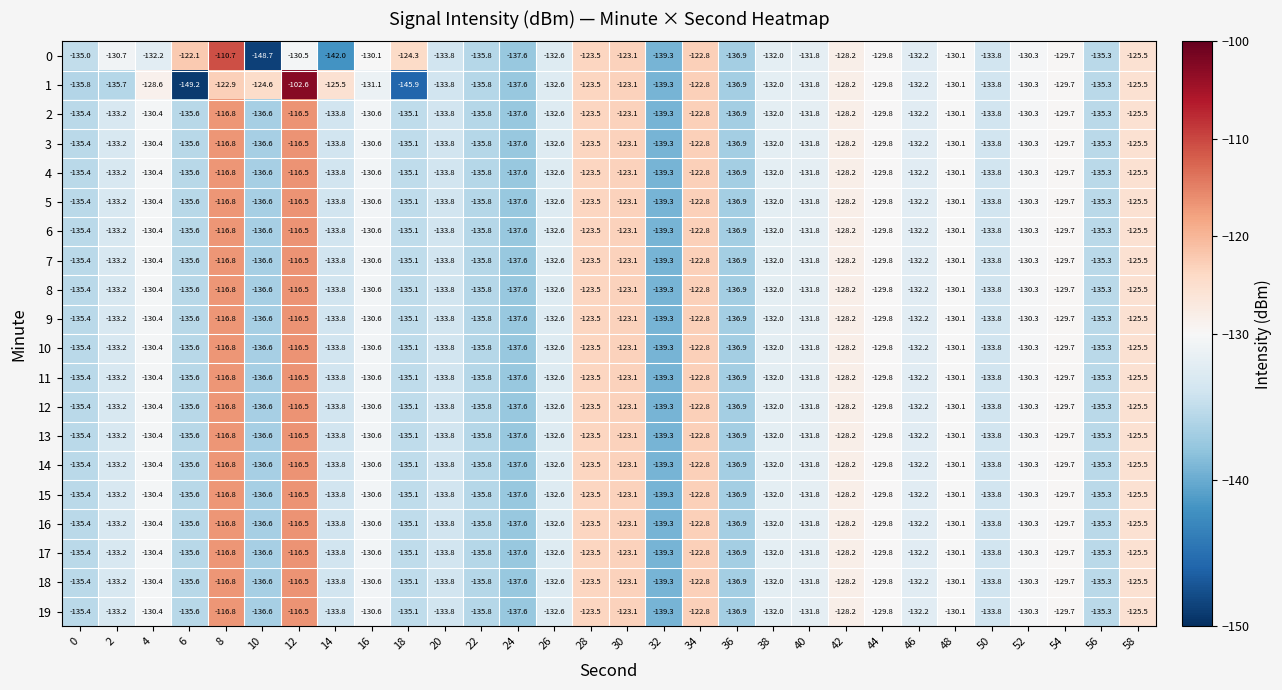

Which category has the highest value across all series?

12